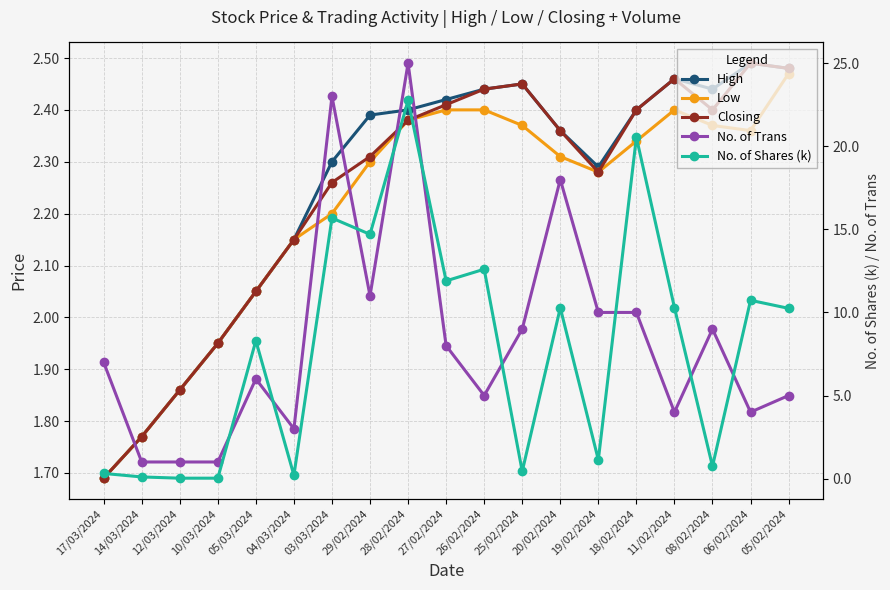

Where is the first local maximum for No. of Trans?

05/03/2024